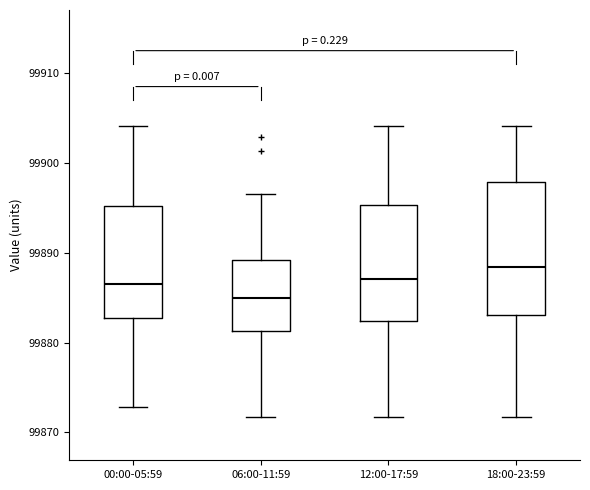

Reading left to right, read every box against the y-axis: the position of its median line, the range the box covers, and the ends of its whiskers. The values are not printed on the chart, so give them approximately, as read against the axis.

00:00-05:59: median 99887, box 99883 to 99895, whiskers 99873 to 99904
06:00-11:59: median 99885, box 99881 to 99889, whiskers 99872 to 99897
12:00-17:59: median 99887, box 99882 to 99895, whiskers 99872 to 99904
18:00-23:59: median 99888, box 99883 to 99898, whiskers 99872 to 99904